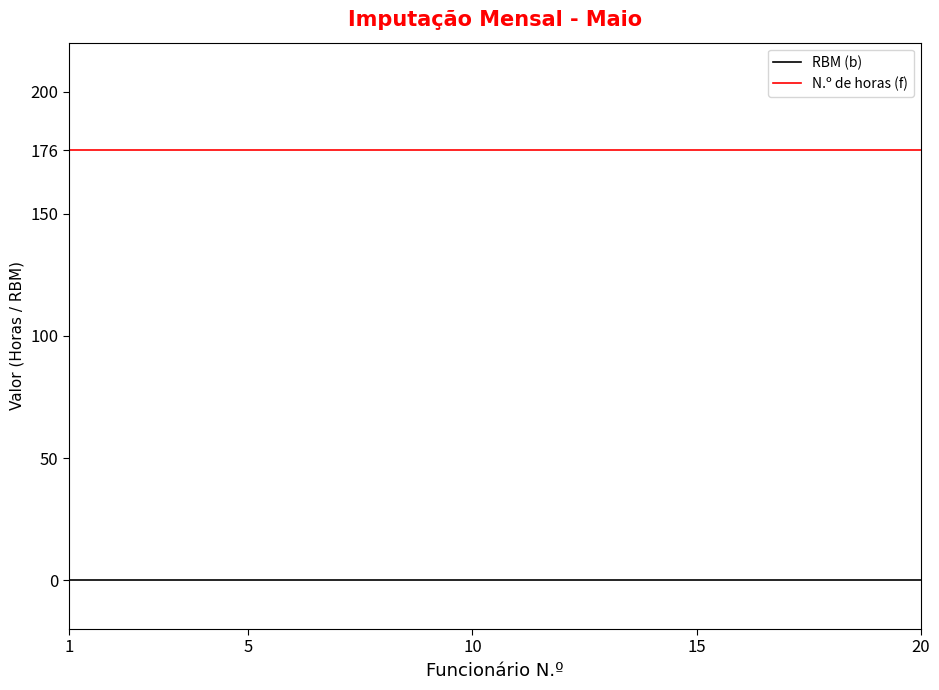

True or false: RBM (b) and N.º de horas (f) cross at least once.

False